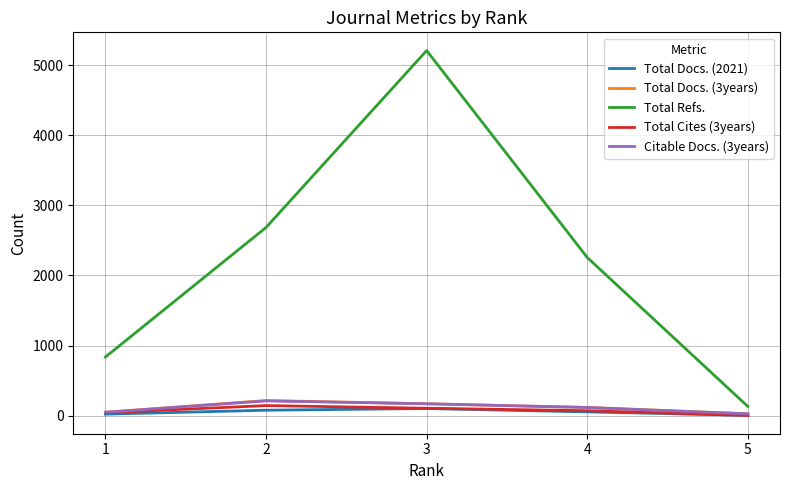

The value of Total Refs. at 3 is 5206. True or false?

True